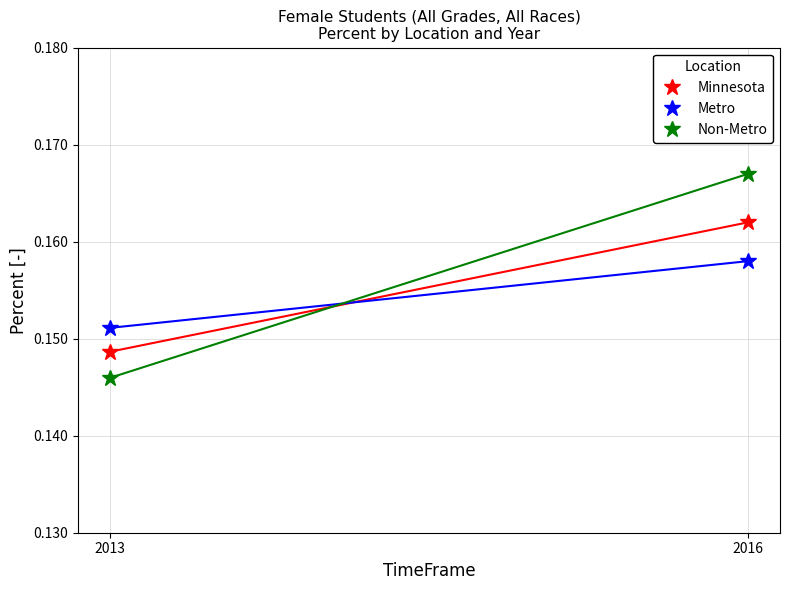

Reading right to left, list all the values displayed in this chart.

Minnesota: 0.2	0.1
Metro: 0.2	0.2
Non-Metro: 0.2	0.1